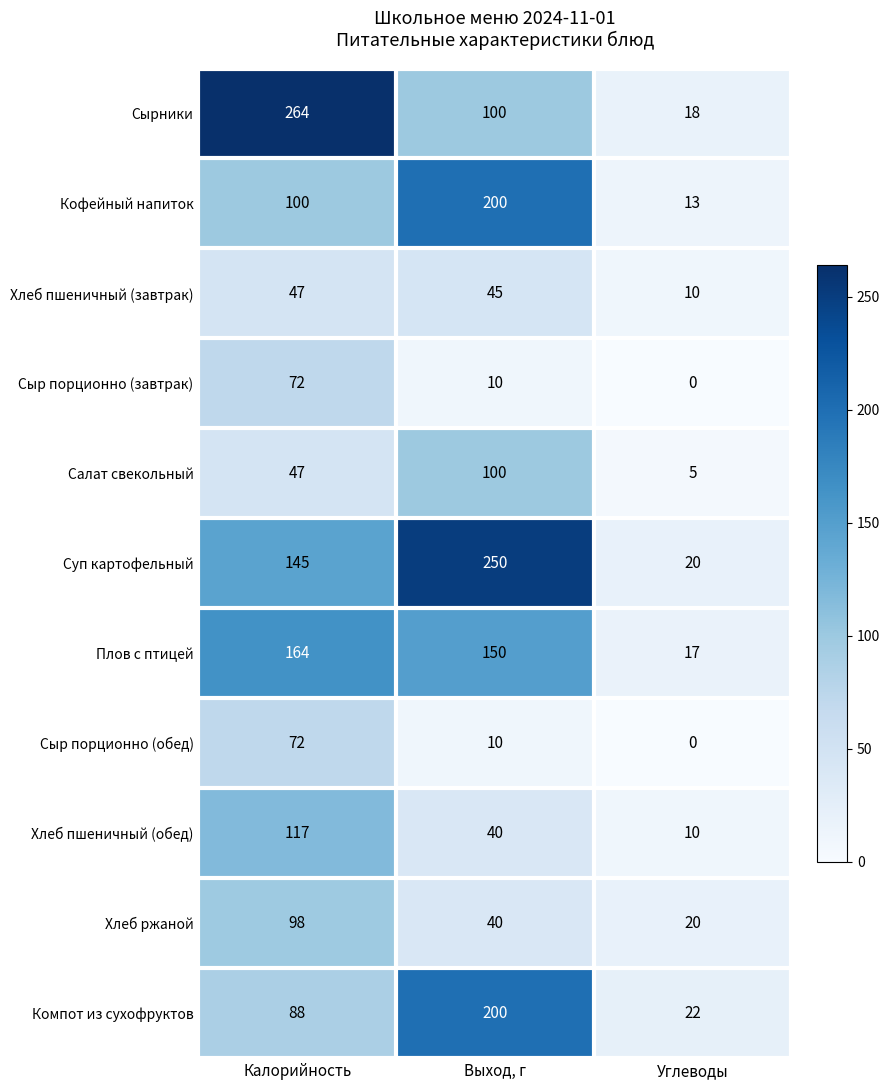

The Суп картофельный series shows 250 at Выход, г. True or false?

True